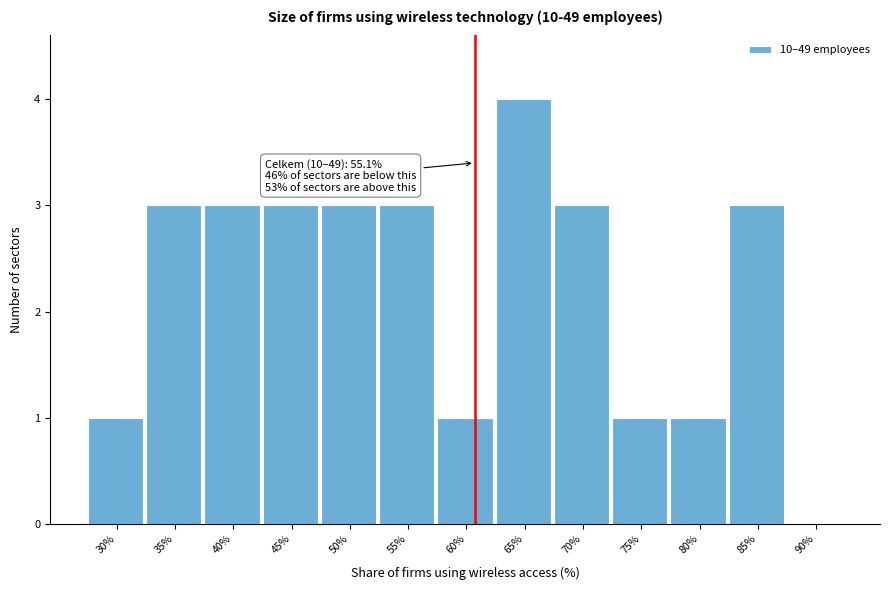

Reading left to right, transcribe all the data shown in this chart.

30%=1	35%=3	40%=3	45%=3	50%=3	55%=3	60%=1	65%=4	70%=3	75%=1	80%=1	85%=3	90%=0